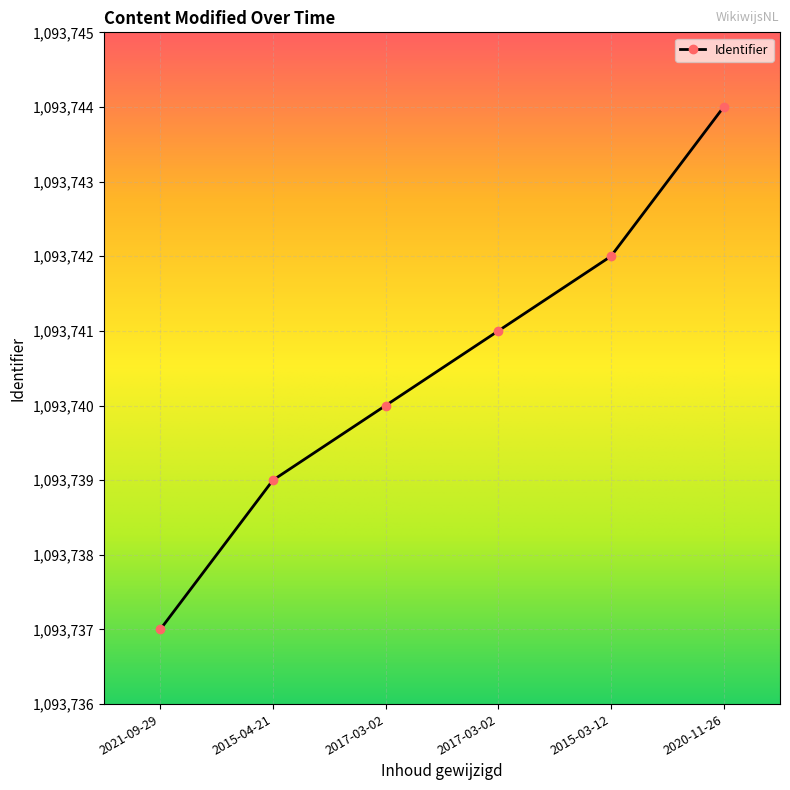

Does the chart have visible grid lines?

Yes